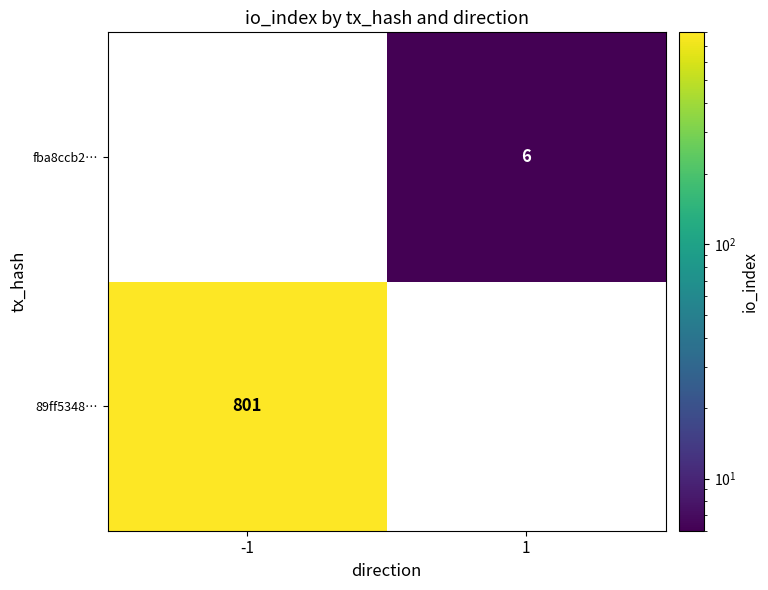

The value of fba8ccb2… at 1 is 6. True or false?

True